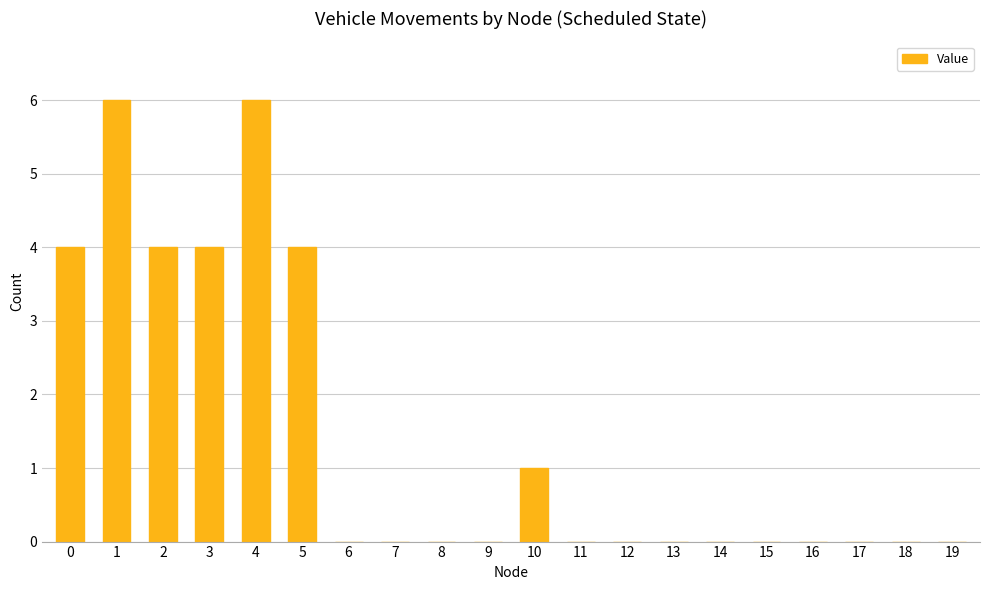

How many distinct data groups are displayed?

1